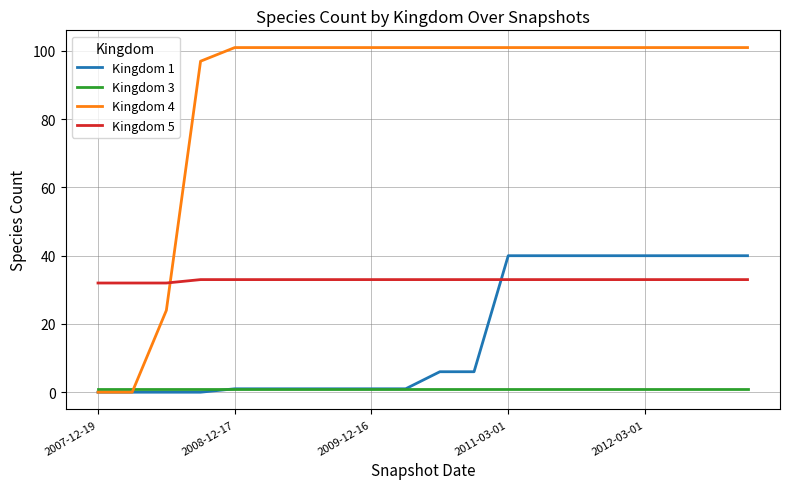

Rank the series by their maximum value, from highest to lowest.

Kingdom 4, Kingdom 1, Kingdom 5, Kingdom 3